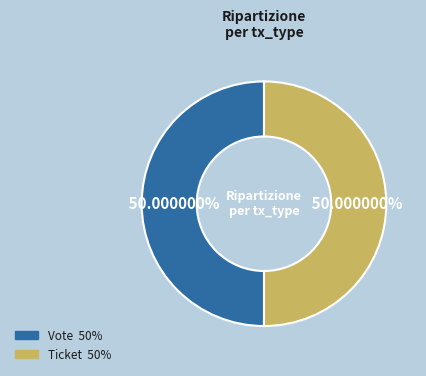

Approximately how many times larger is the value at Vote compared to Ticket?

1.0